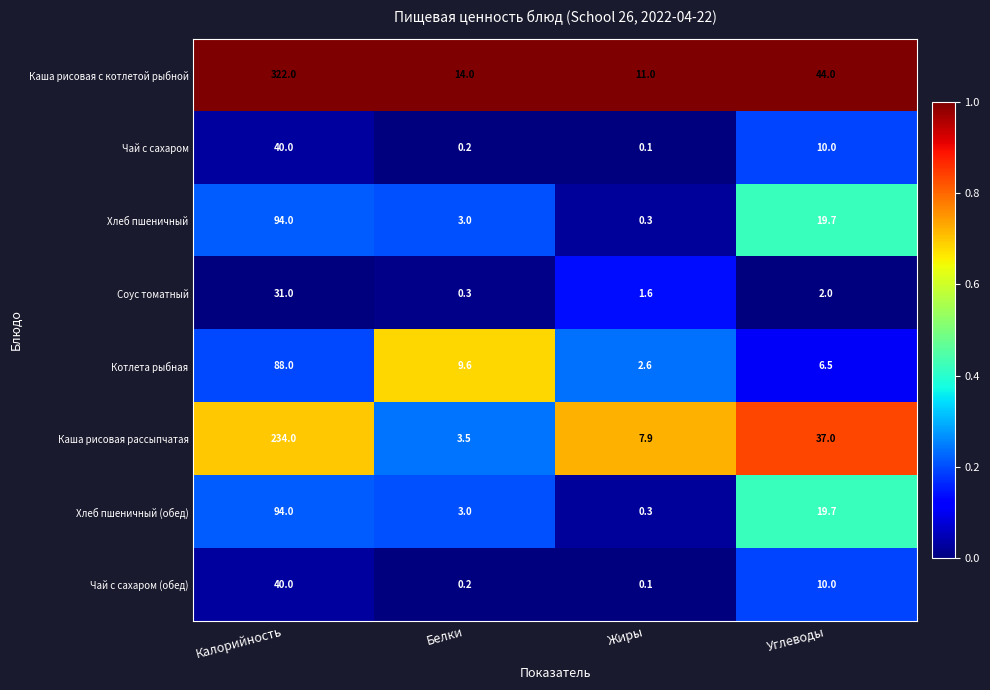

What is the difference between the highest and lowest values at Калорийность?

291.0